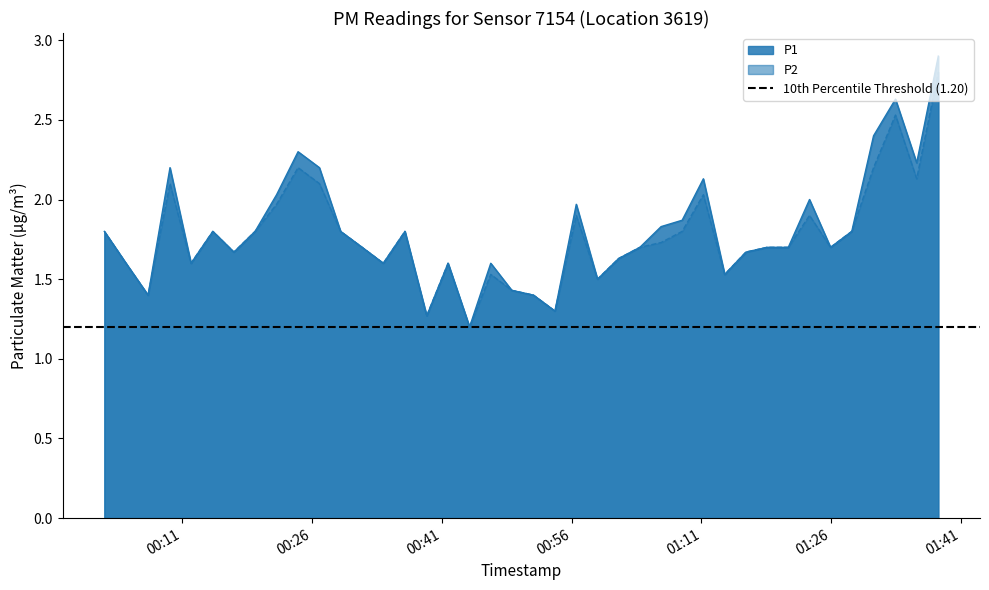

True or false: P2 and P1 intersect in this chart.

False